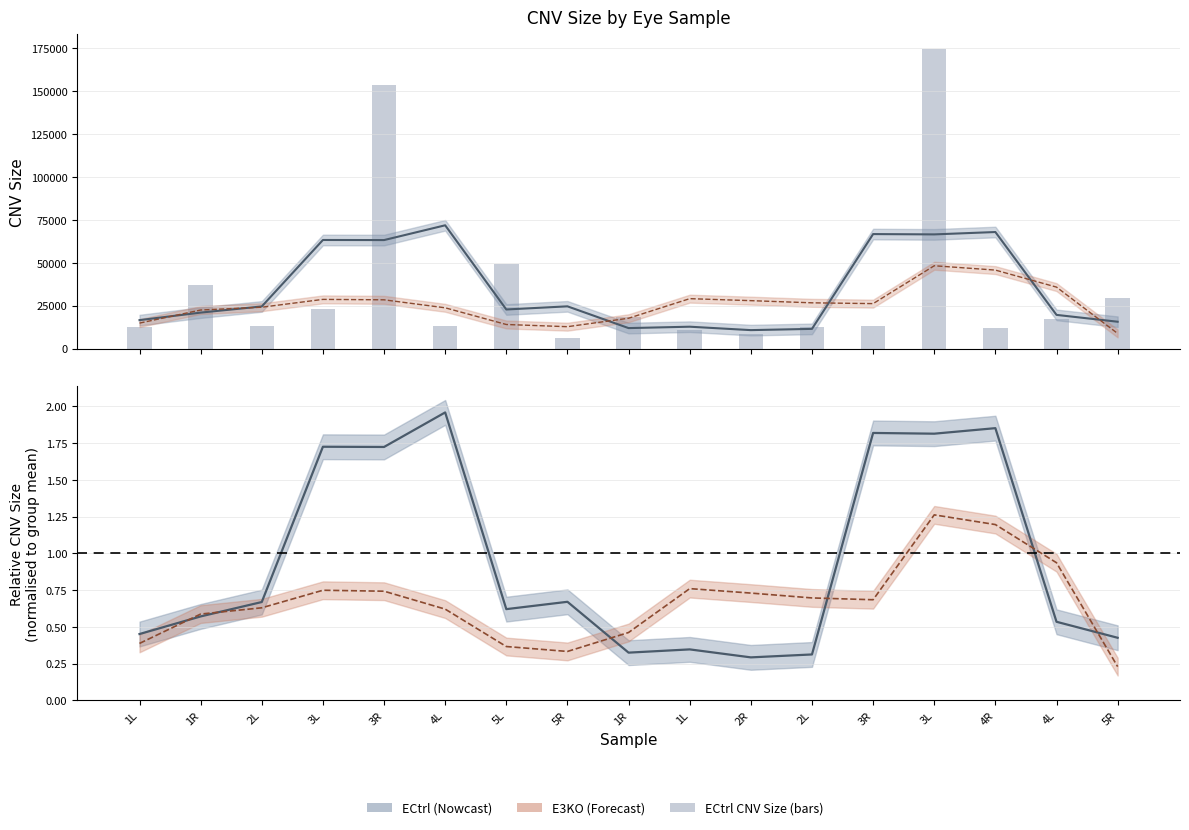

What is the smallest value displayed?

6231